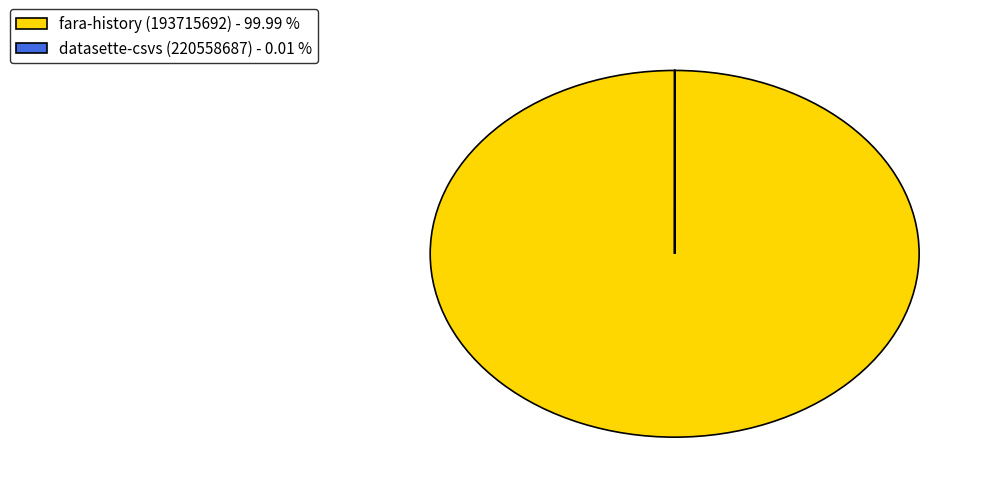

Is there any slice that represents more than half of the pie?

Yes